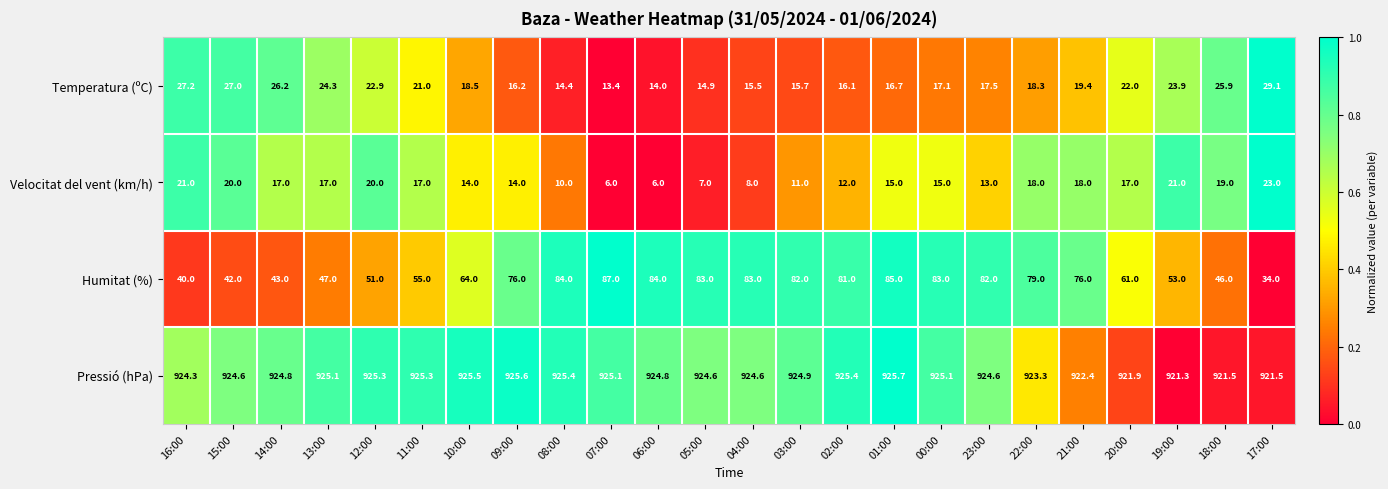

Which category has the highest value across all series?

01:00